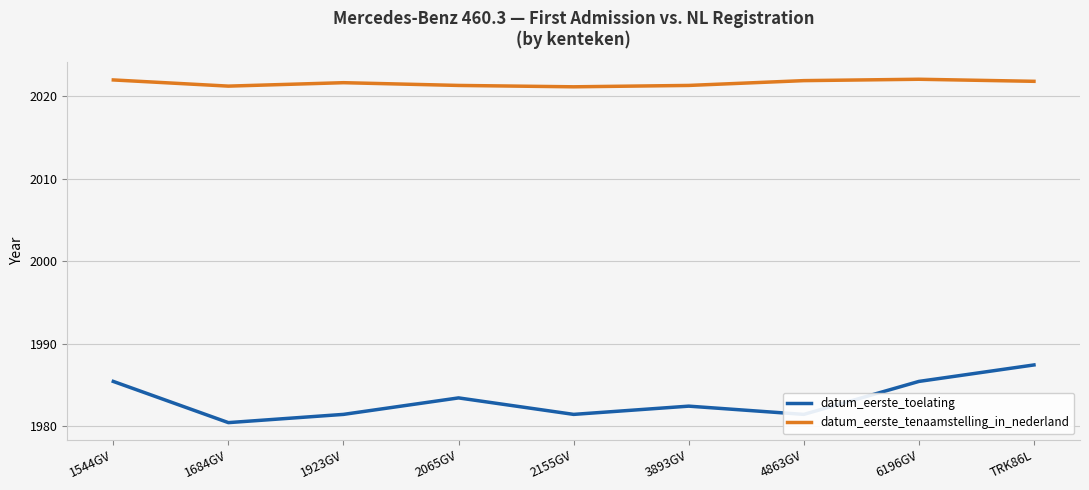

What is the sum of the datum_eerste_toelating values at 6196GV and 3893GV?

3967.8